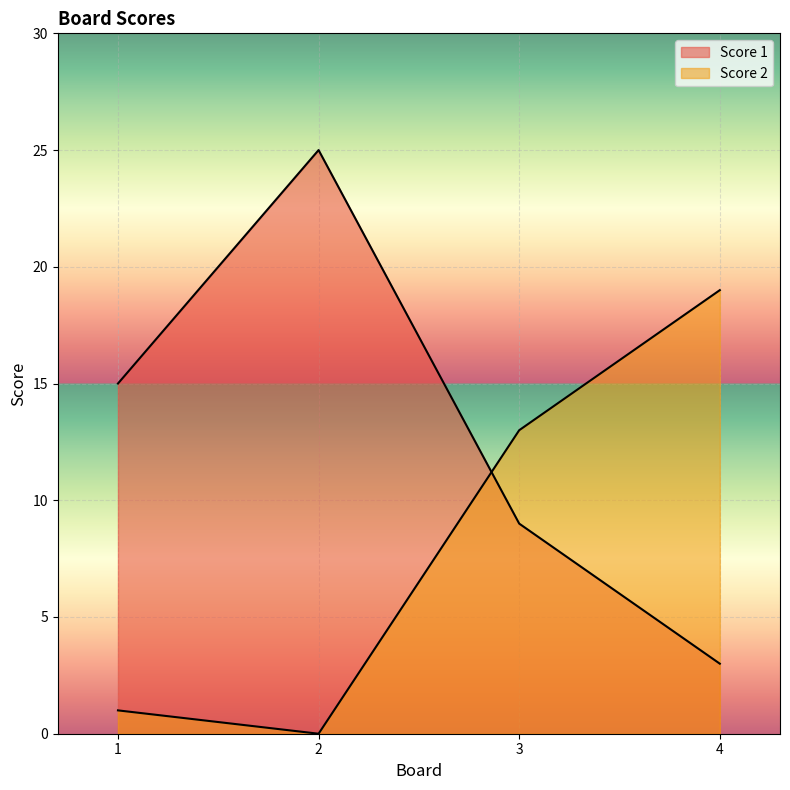

What is the sum of all Score 2 values?

33